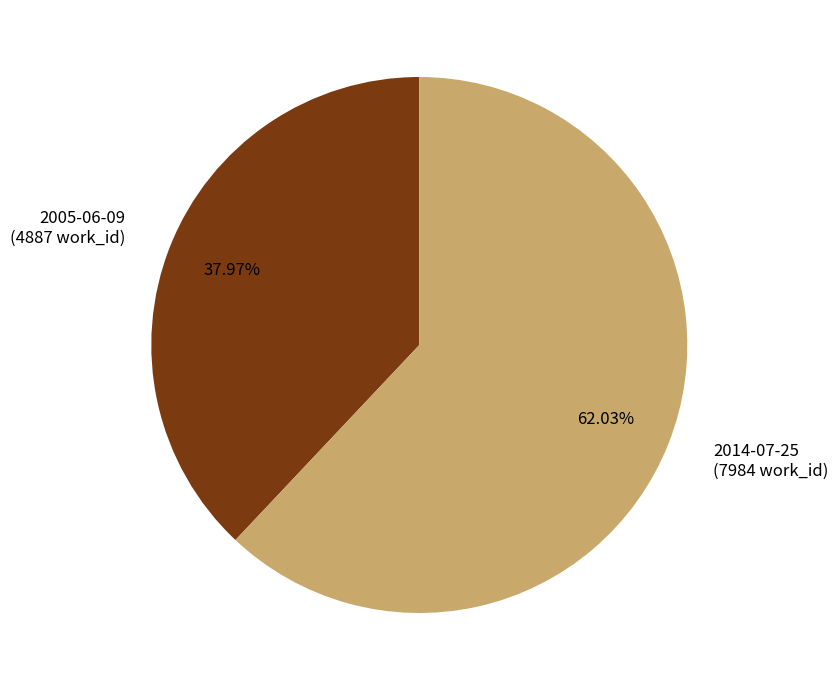

How many slices are in this pie chart?

2